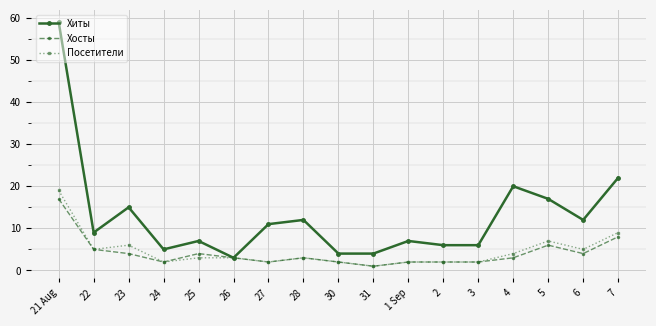

What is the label of the 1st point from the left?

21 Aug